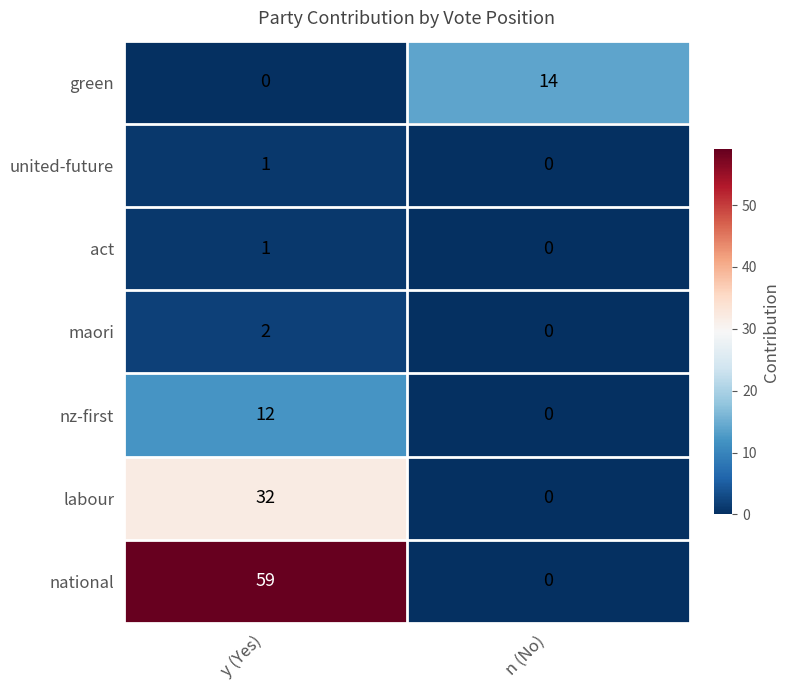

Reading left to right, transcribe all the data shown in this chart.

green: y (Yes)=0	n (No)=14
united-future: y (Yes)=1	n (No)=0
act: y (Yes)=1	n (No)=0
maori: y (Yes)=2	n (No)=0
nz-first: y (Yes)=12	n (No)=0
labour: y (Yes)=32	n (No)=0
national: y (Yes)=59	n (No)=0